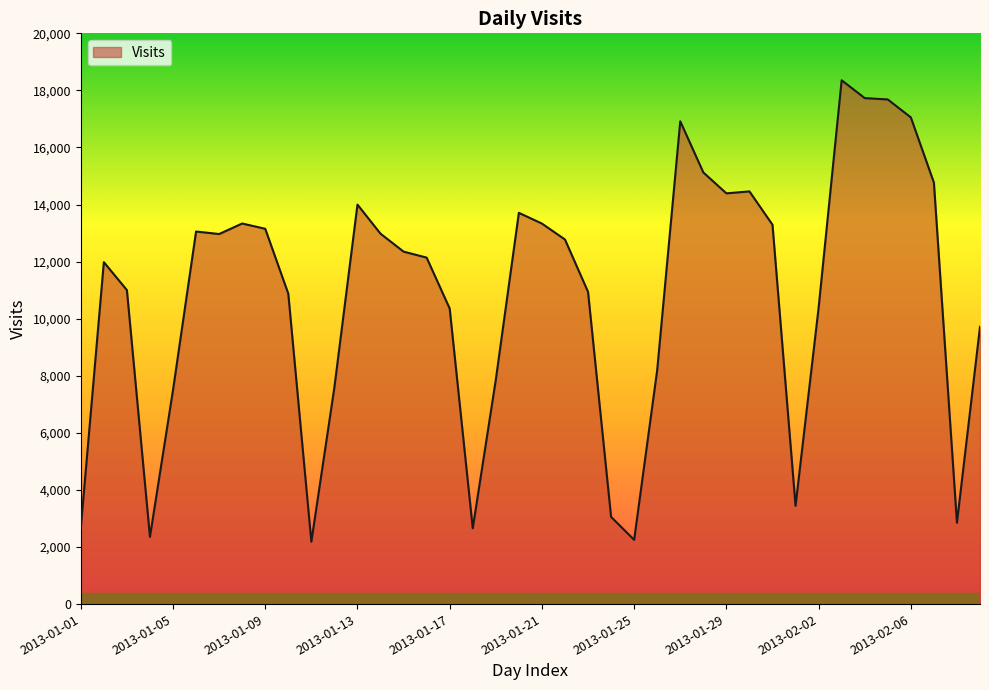

Does the chart display data point markers on the line(s)?

No